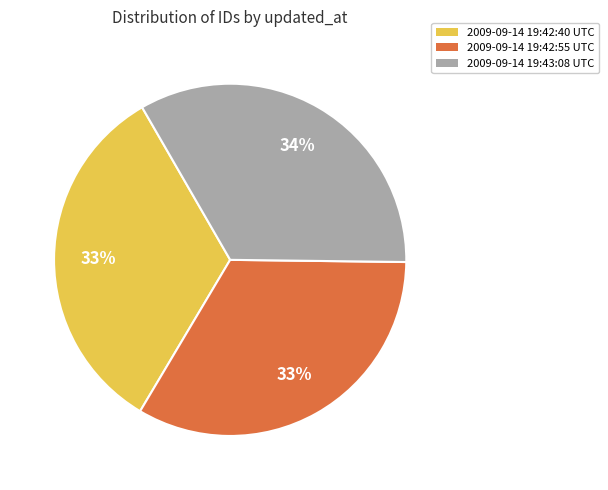

Combined, do 2009-09-14 19:42:40 UTC and 2009-09-14 19:43:08 UTC account for over 50%?

Yes